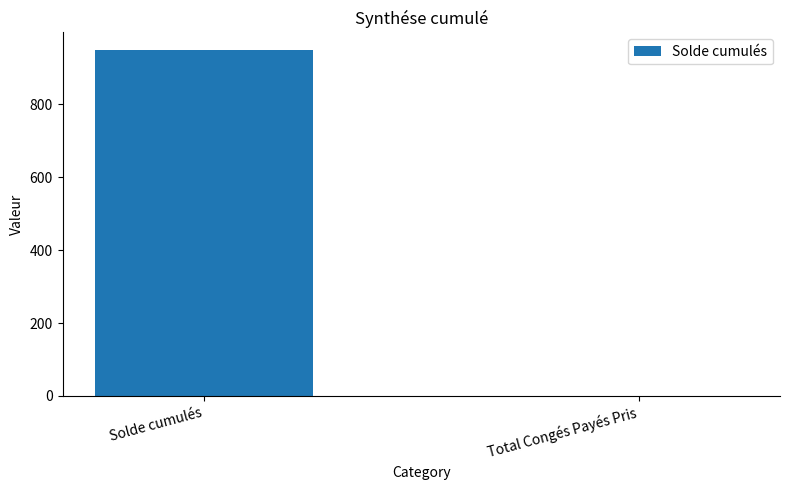

Reading left to right, what are all the values shown in this chart?

Solde cumulés=949.9	Total Congés Payés Pris=0.0